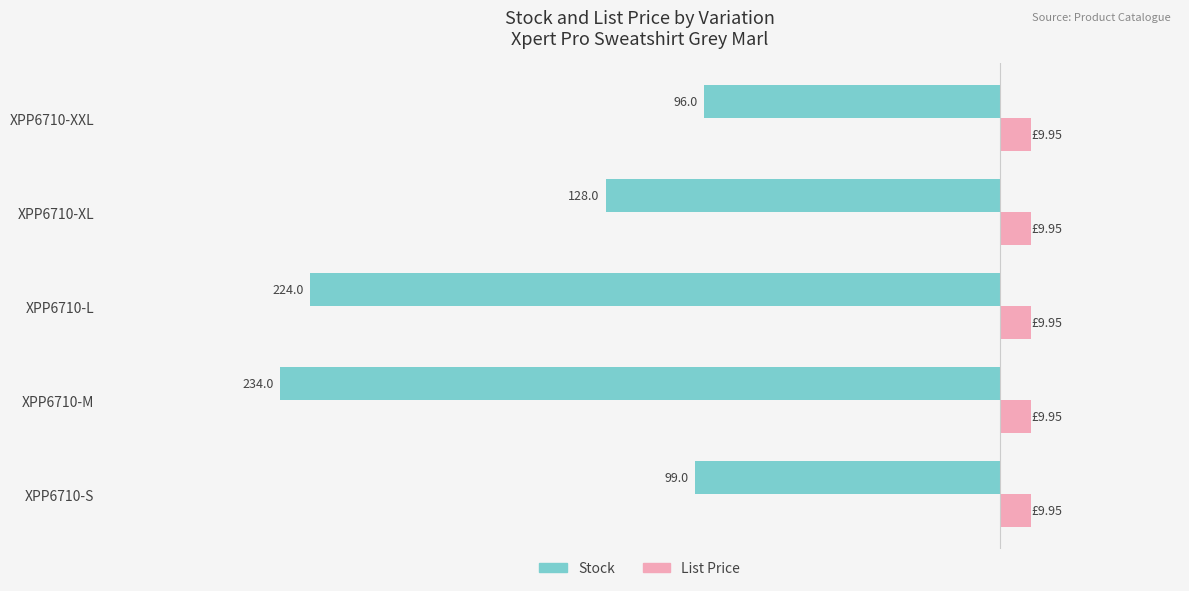

What are all the series names shown in the legend?

Stock, List Price